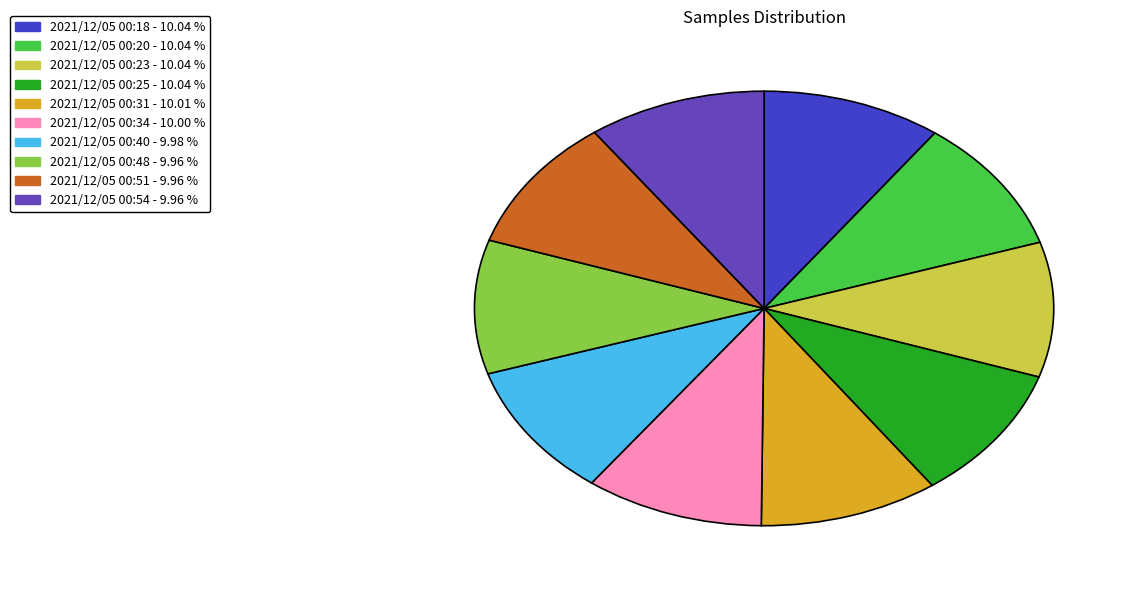

Is 2021/12/05 00:18 - 10.04 % the majority of the pie?

No